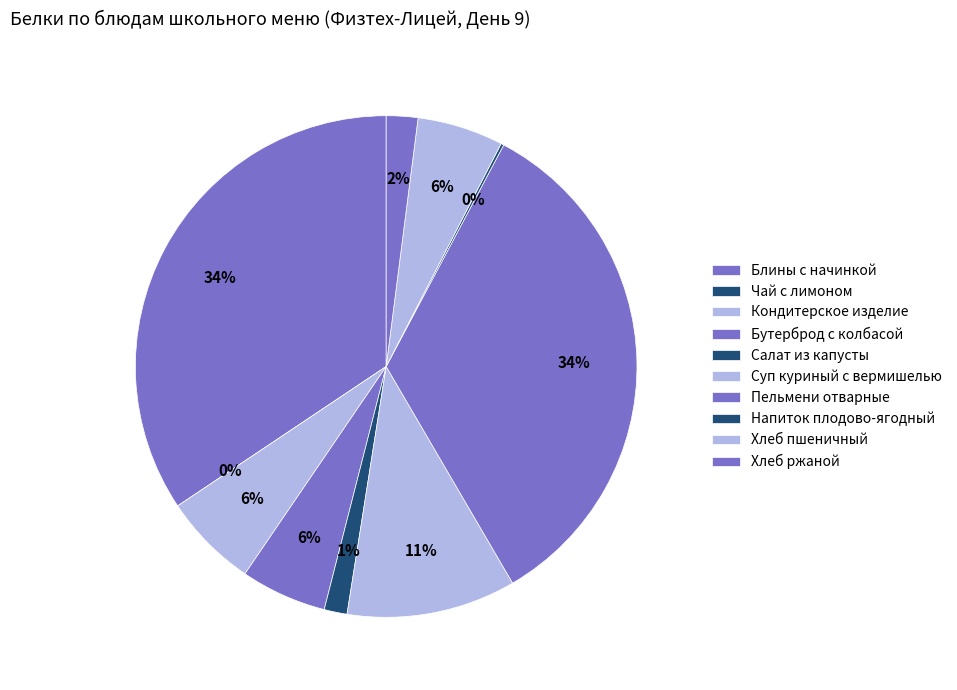

To the nearest percent, what percentage of the pie is Хлеб ржаной?

2%